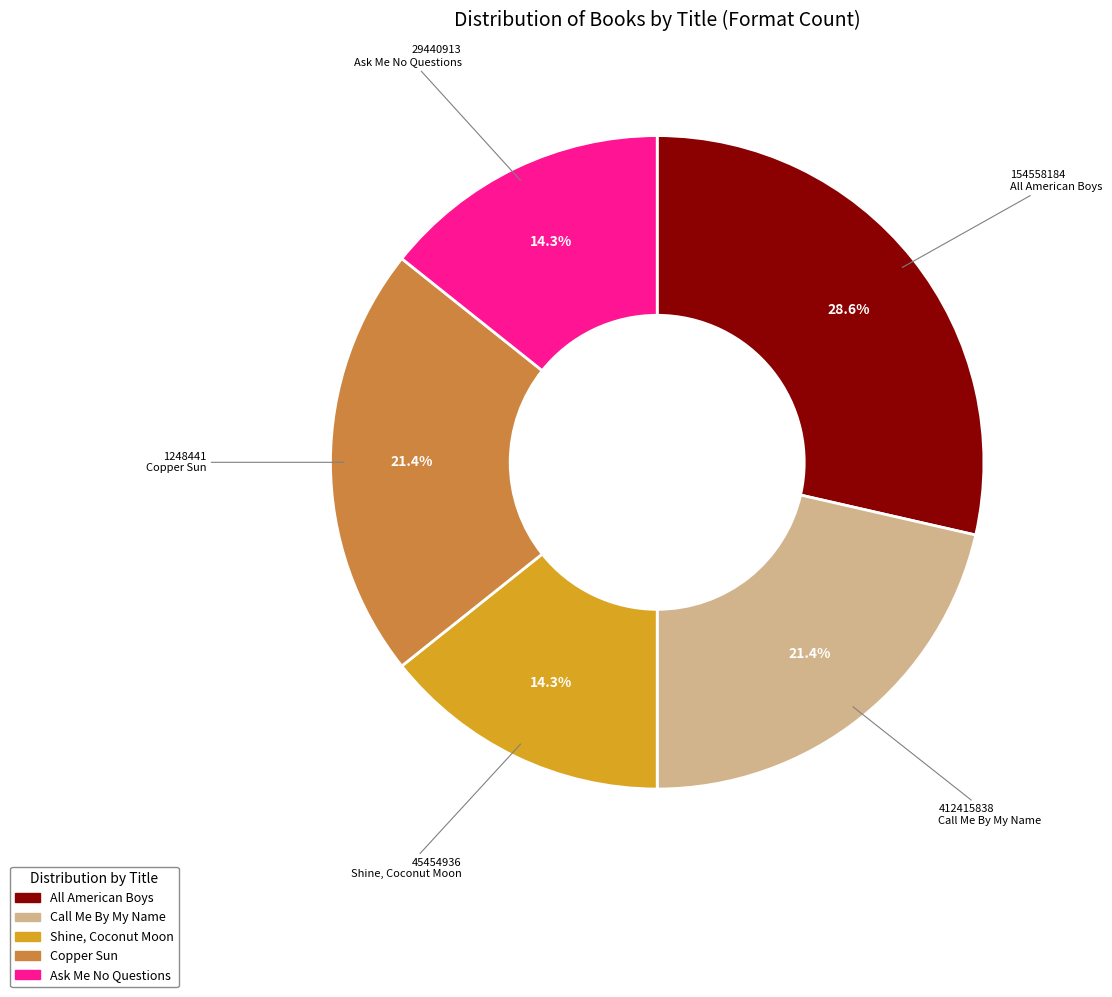

To the nearest percent, what is the difference between the Copper Sun and All American Boys slice percentages?

7%